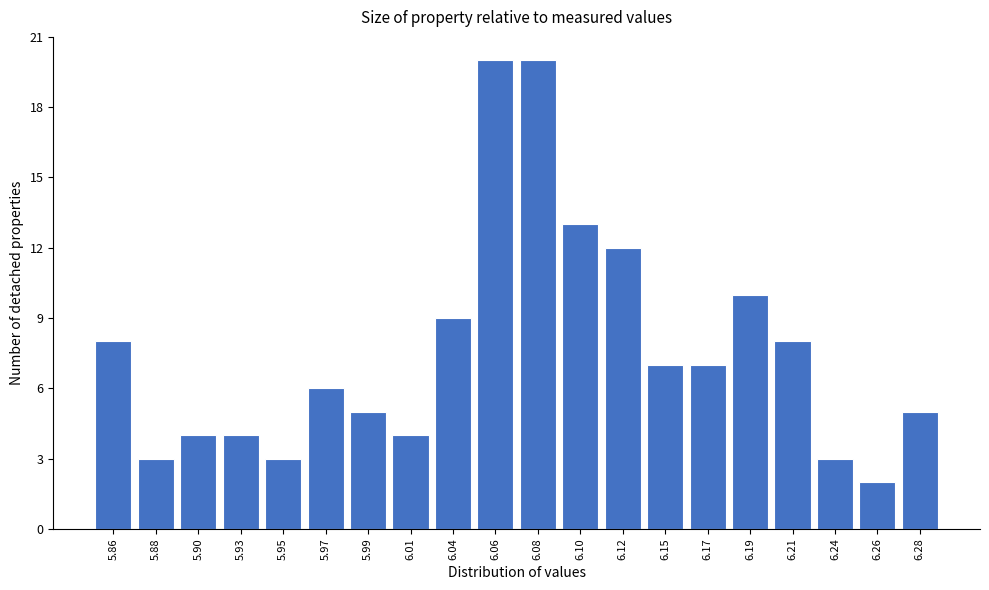

Reading left to right, list all the values displayed in this chart.

5.86=8	5.88=3	5.90=4	5.93=4	5.95=3	5.97=6	5.99=5	6.01=4	6.04=9	6.06=20	6.08=20	6.10=13	6.12=12	6.15=7	6.17=7	6.19=10	6.21=8	6.24=3	6.26=2	6.28=5